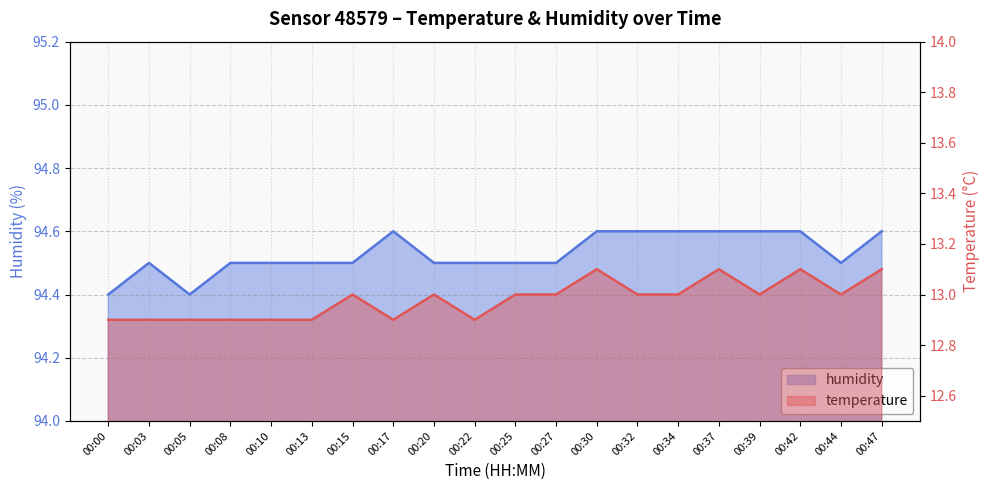

What is the value of the humidity point at the 2nd from the left?

94.5